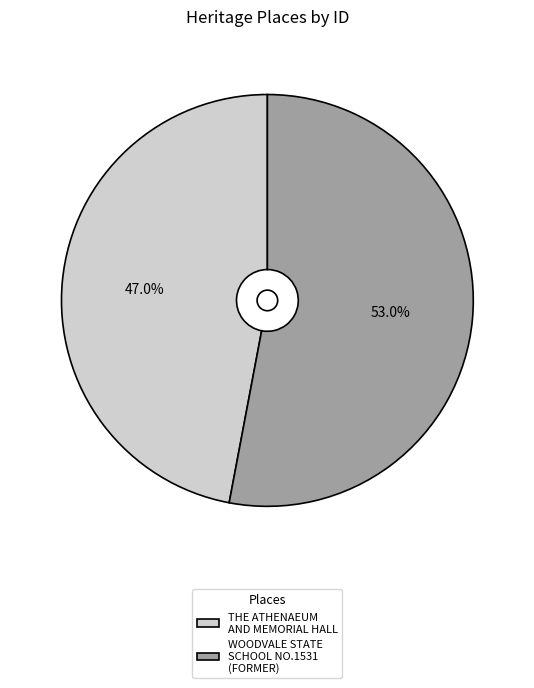

How many slices are in this pie chart?

2